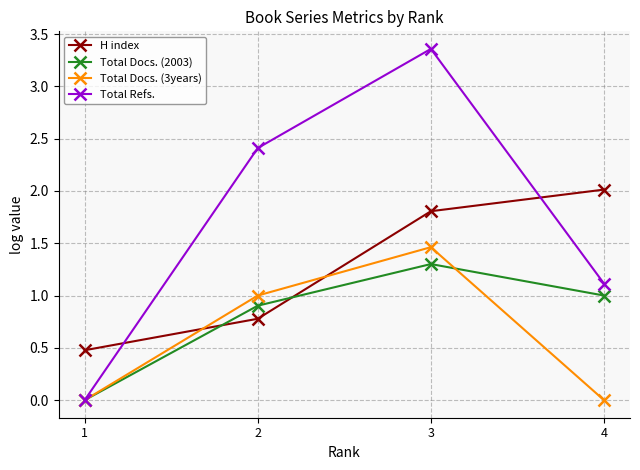

Count the number of categories in the chart.

4